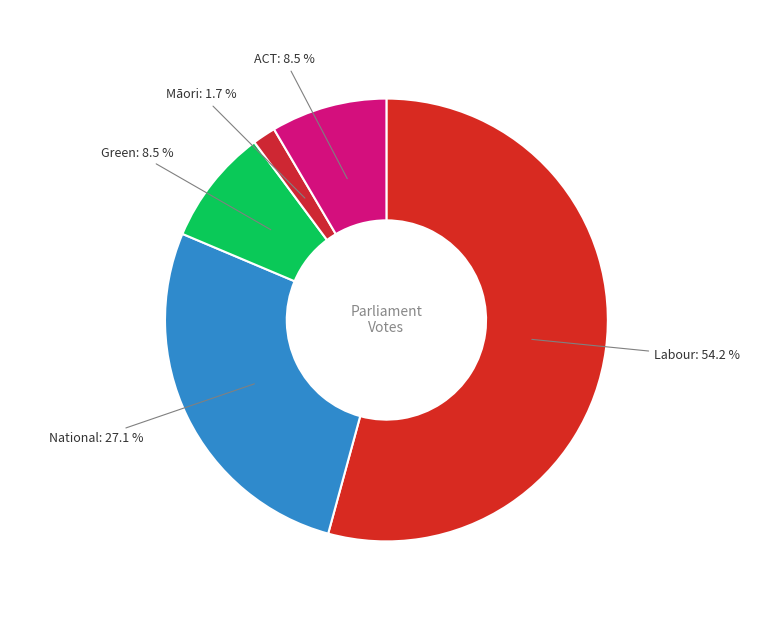

Combined, do Green and ACT account for over 50%?

No